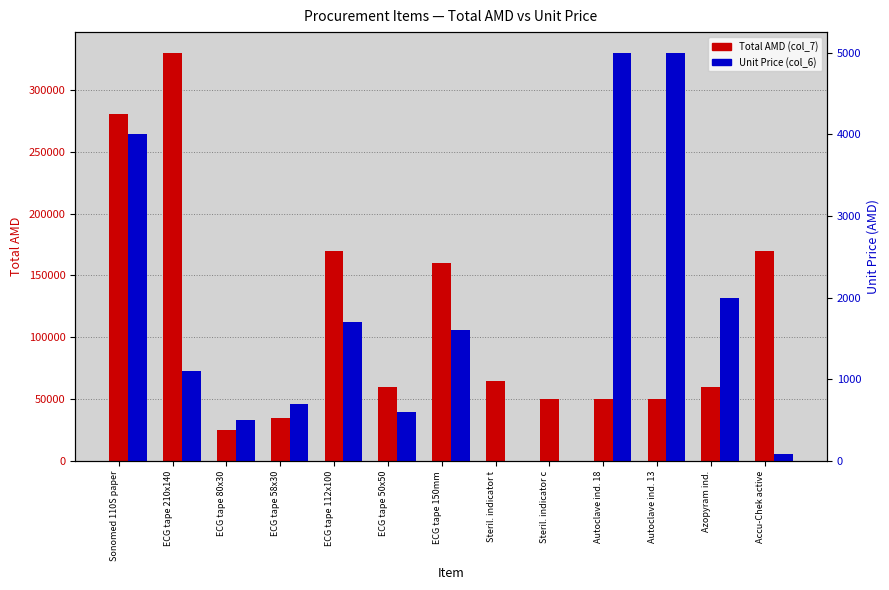

At which category is the sum across all series the highest?

ECG tape 210x140